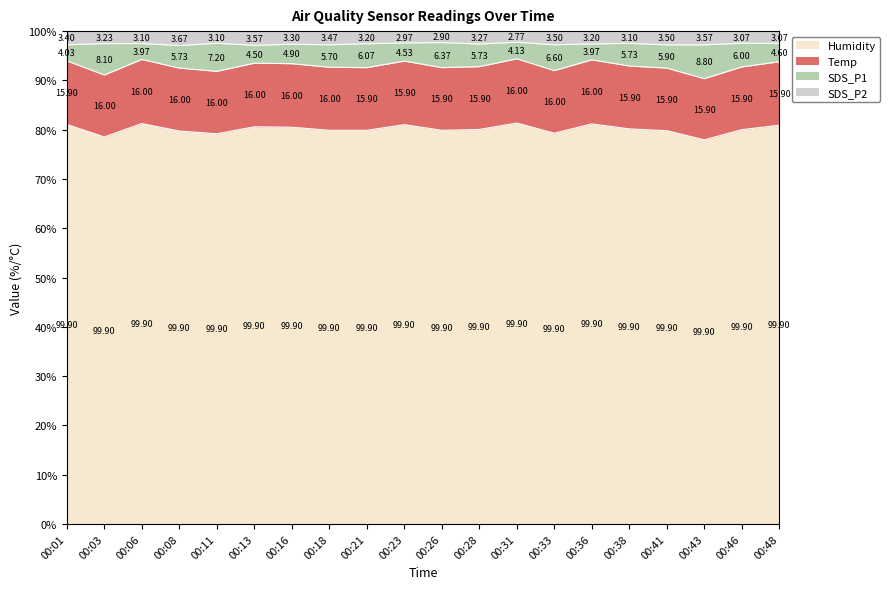

True or false: SDS_P2 and SDS_P1 intersect in this chart.

False